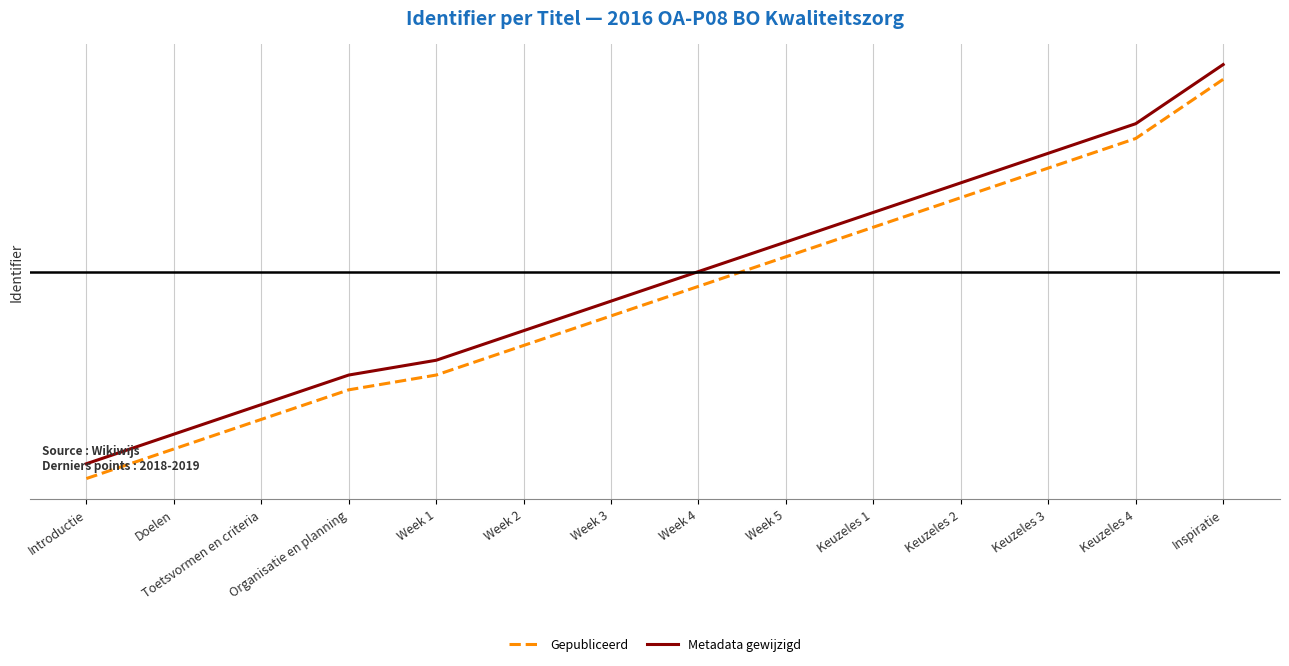

List the series in order of their peak value, highest first.

Metadata gewijzigd, Gepubliceerd